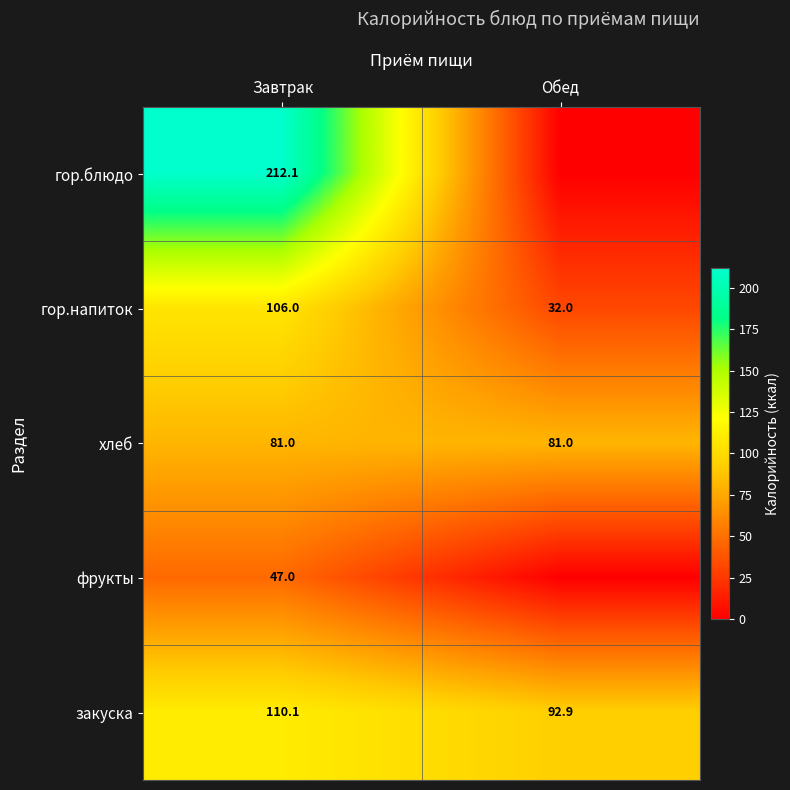

The value of хлеб at Завтрак is 52.3. True or false?

False